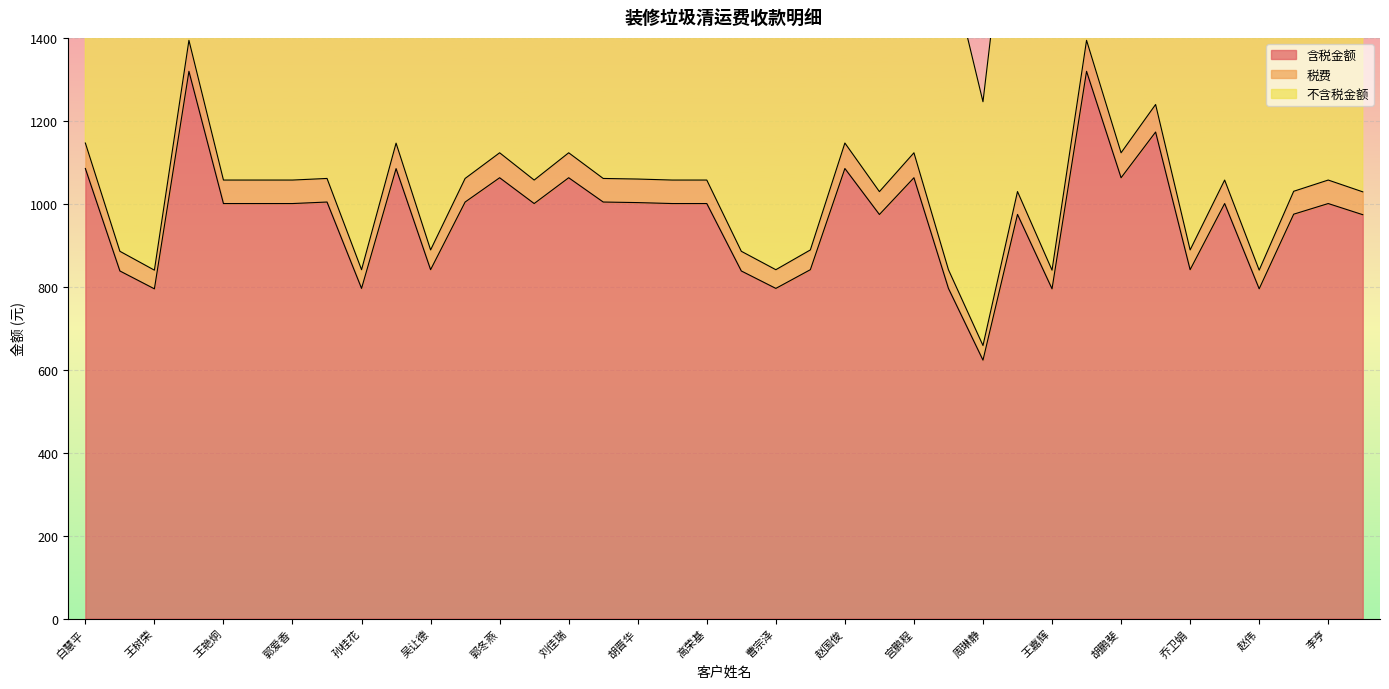

What position from the right is 穆永亮?

9